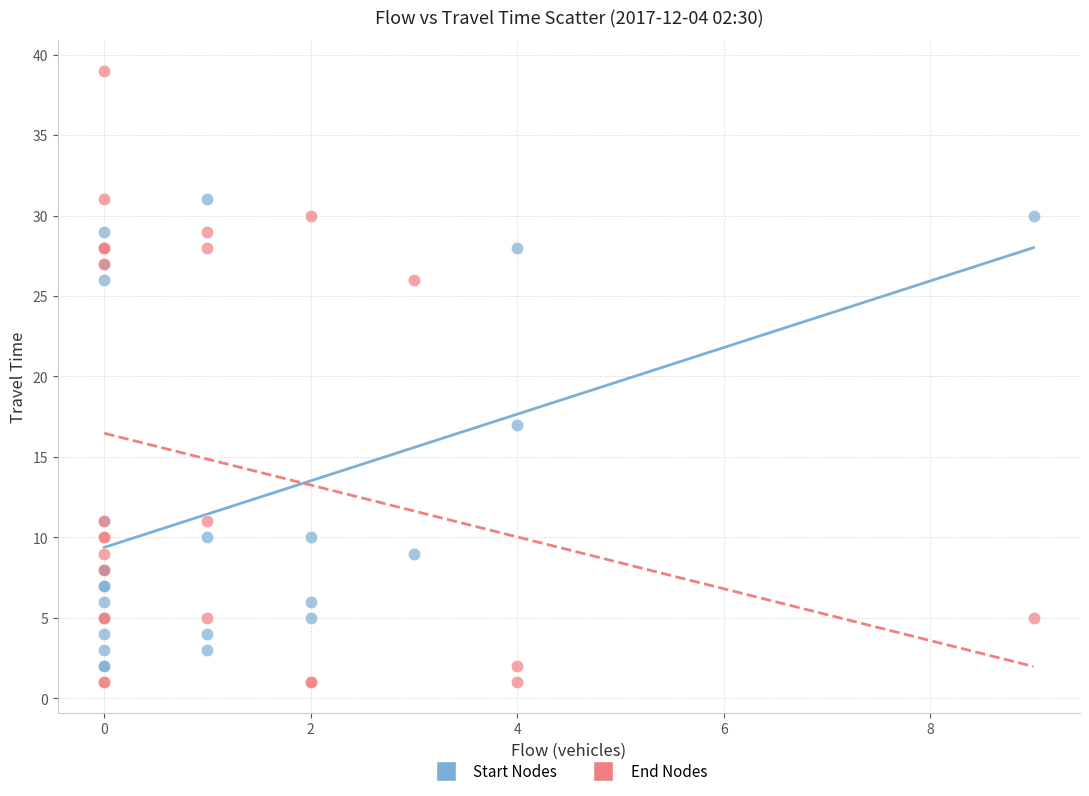

Which series has the widest spread of Y values?

End Nodes